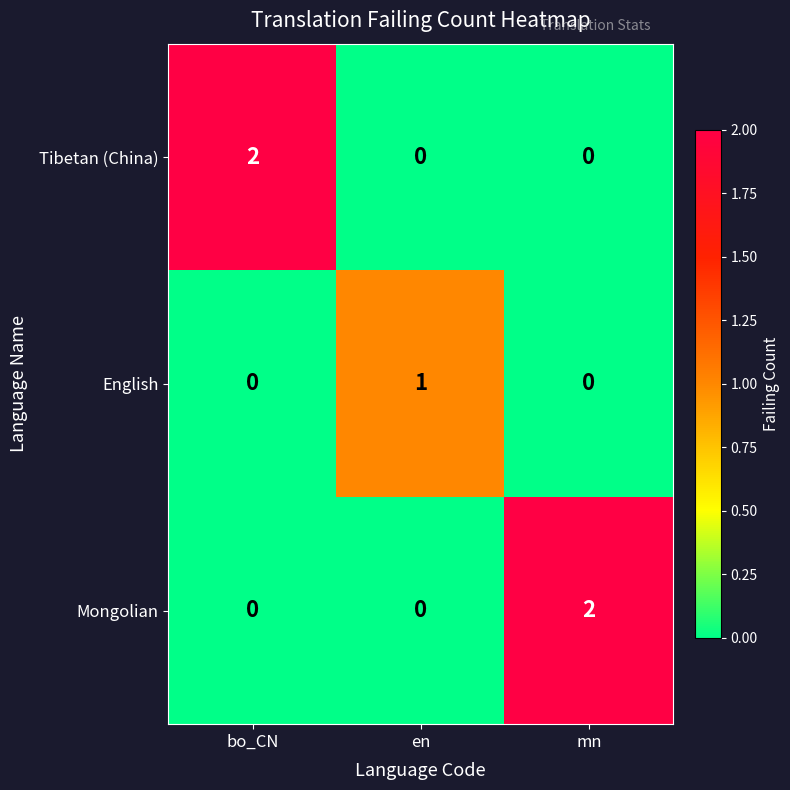

The value of Mongolian at bo_CN is 1. True or false?

False